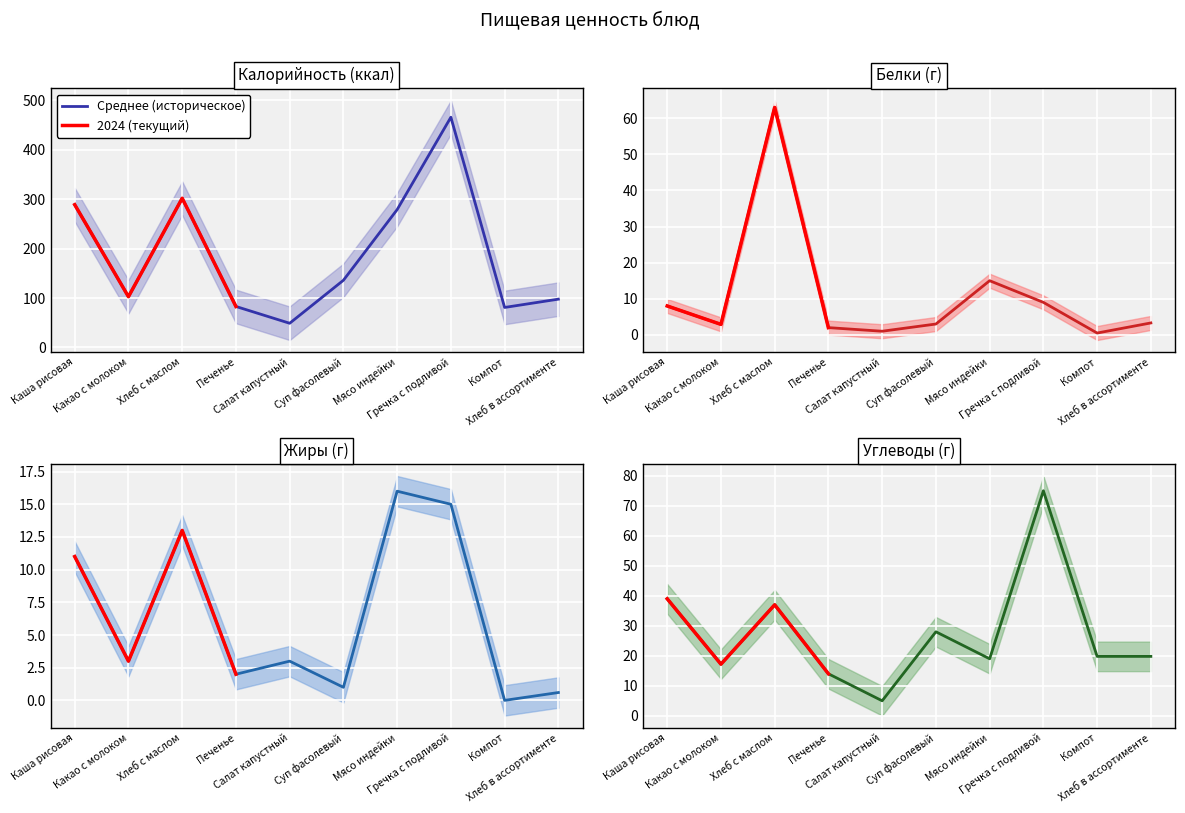

Rank the categories by Белки value from lowest to highest.

Компот, Салат капустный, Печенье, Какао с молоком, Суп фасолевый, Хлеб в ассортименте, Каша рисовая, Гречка с подливой, Мясо индейки, Хлеб с маслом